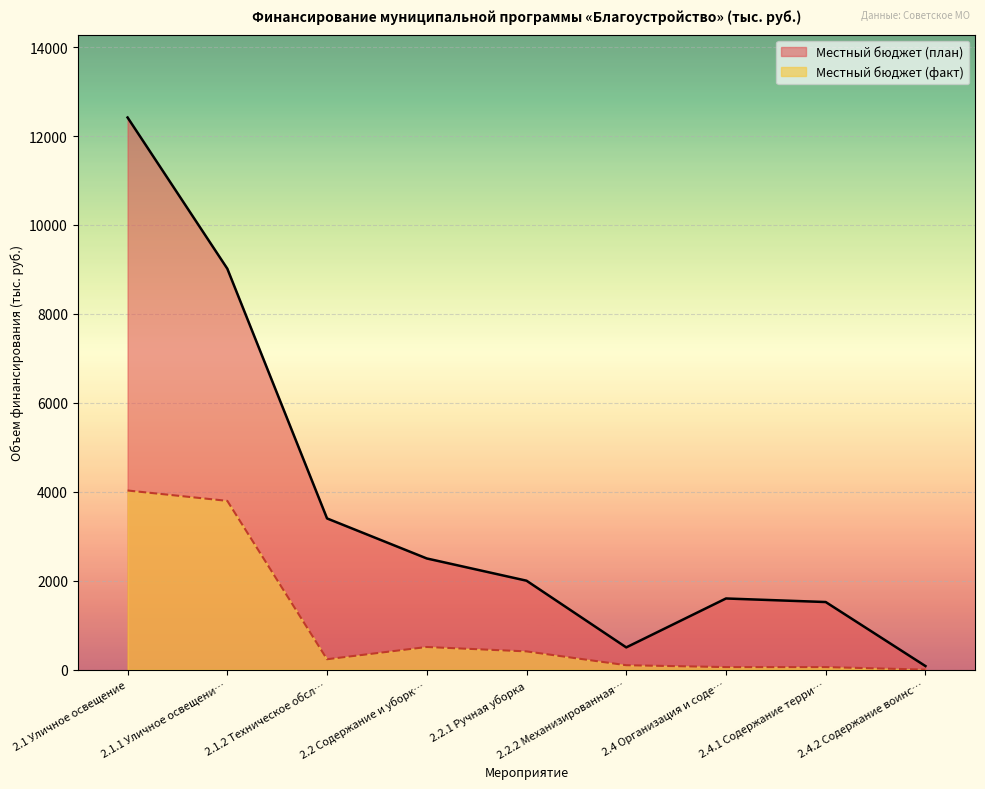

How many lines are shown in the chart?

2